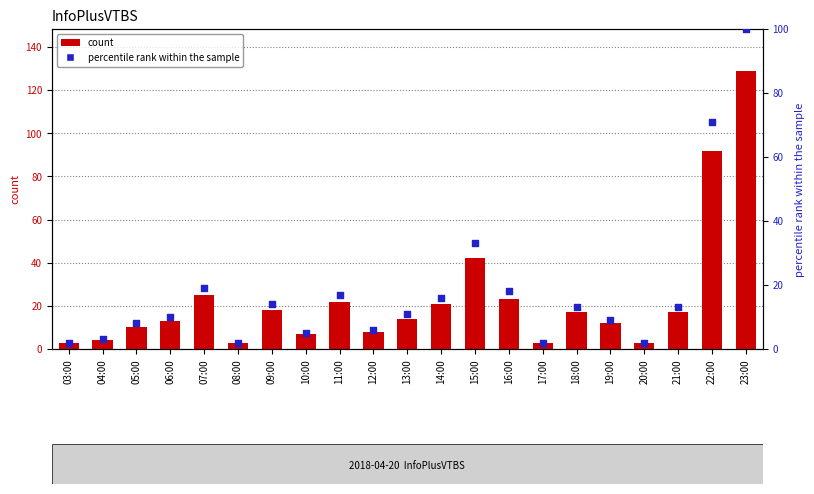

What is the total value across all series at 14:00?

37